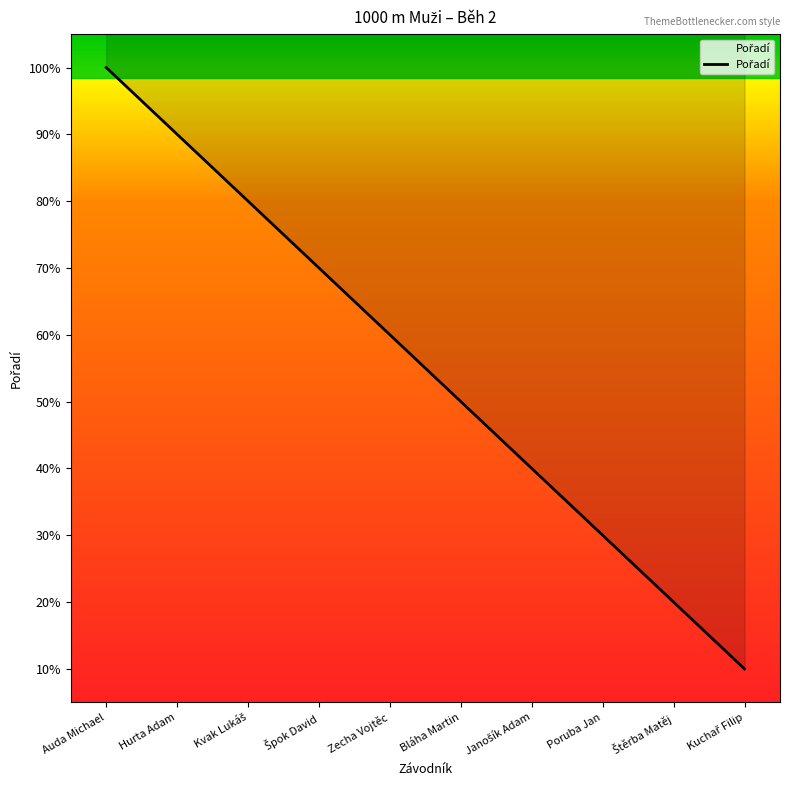

Which has a higher value, Zecha Vojtěc or Kvak Lukáš?

Zecha Vojtěc